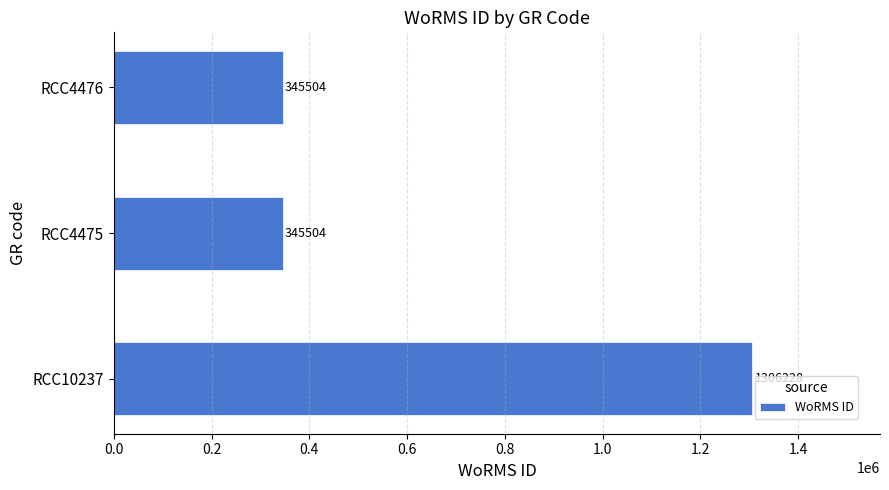

Reading bottom to top, list all the values displayed in this chart.

RCC10237=1306228	RCC4475=345504	RCC4476=345504